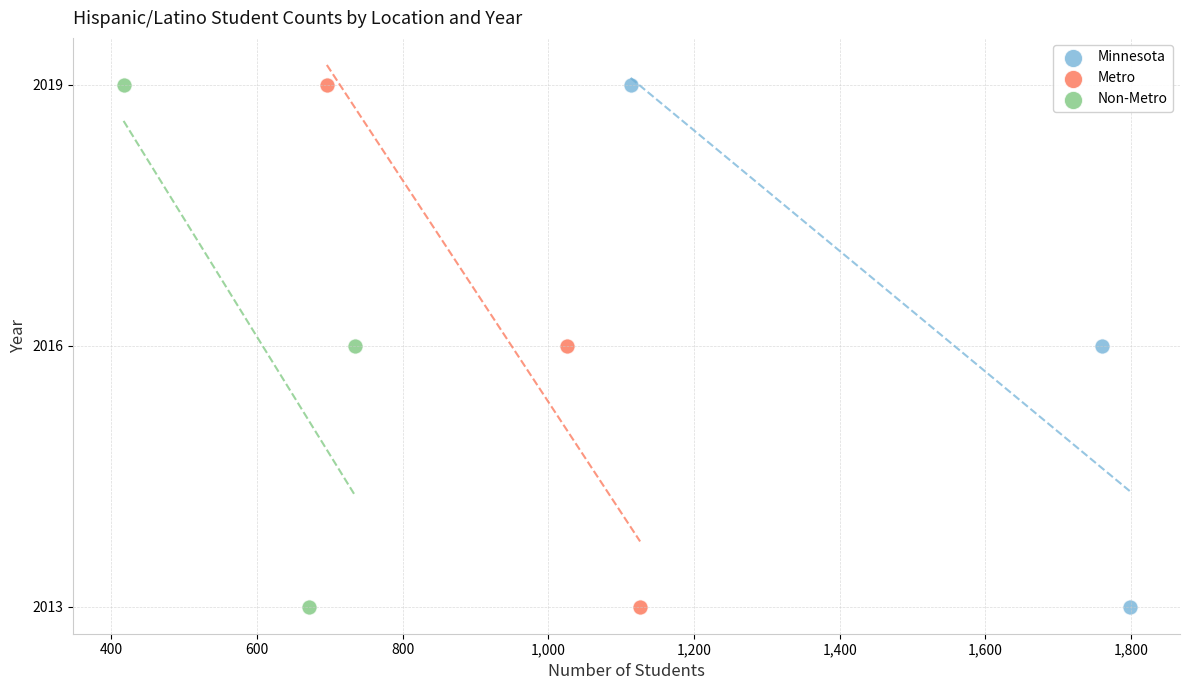

What are all the series names shown in the legend?

Minnesota, Metro, Non-Metro